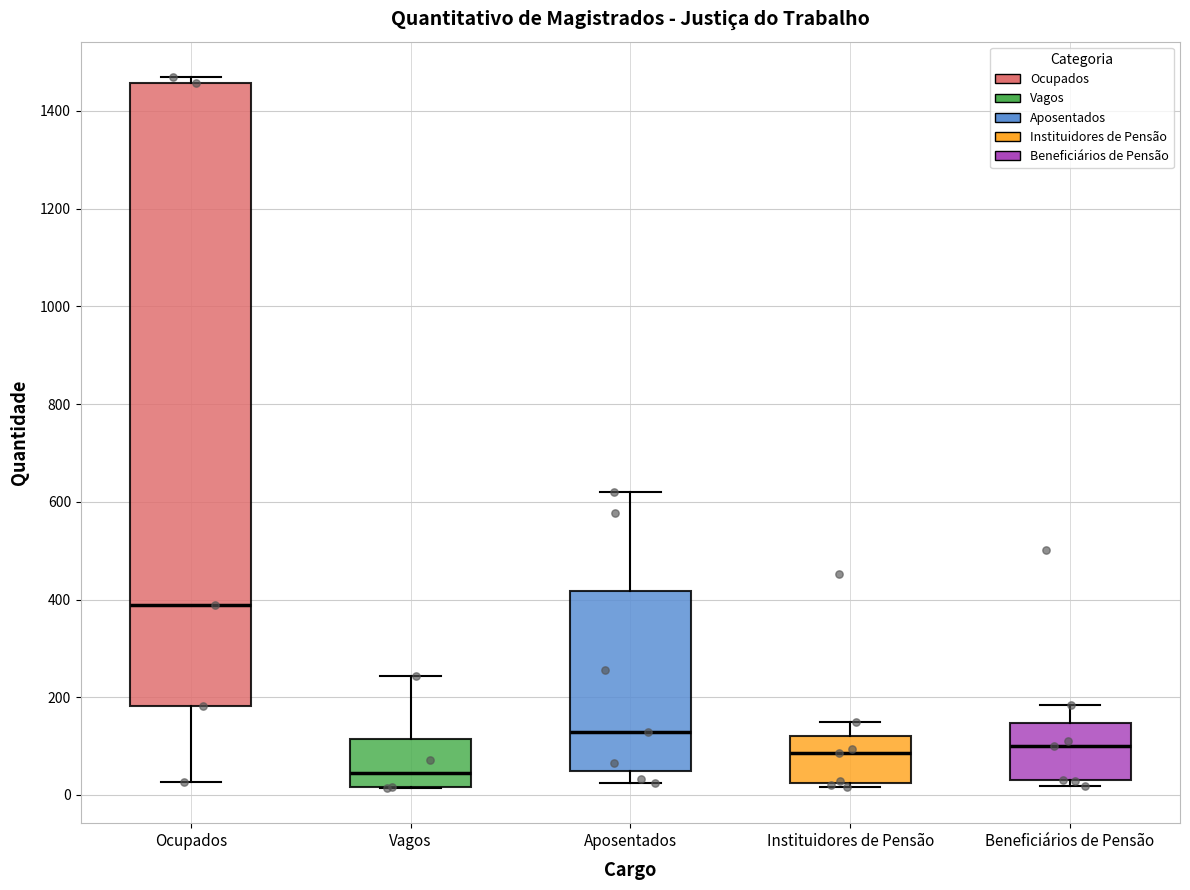

Where is the upper edge of the box for Aposentados on the y-axis? The values are not printed on the chart, so give them approximately, as read against the axis.

420